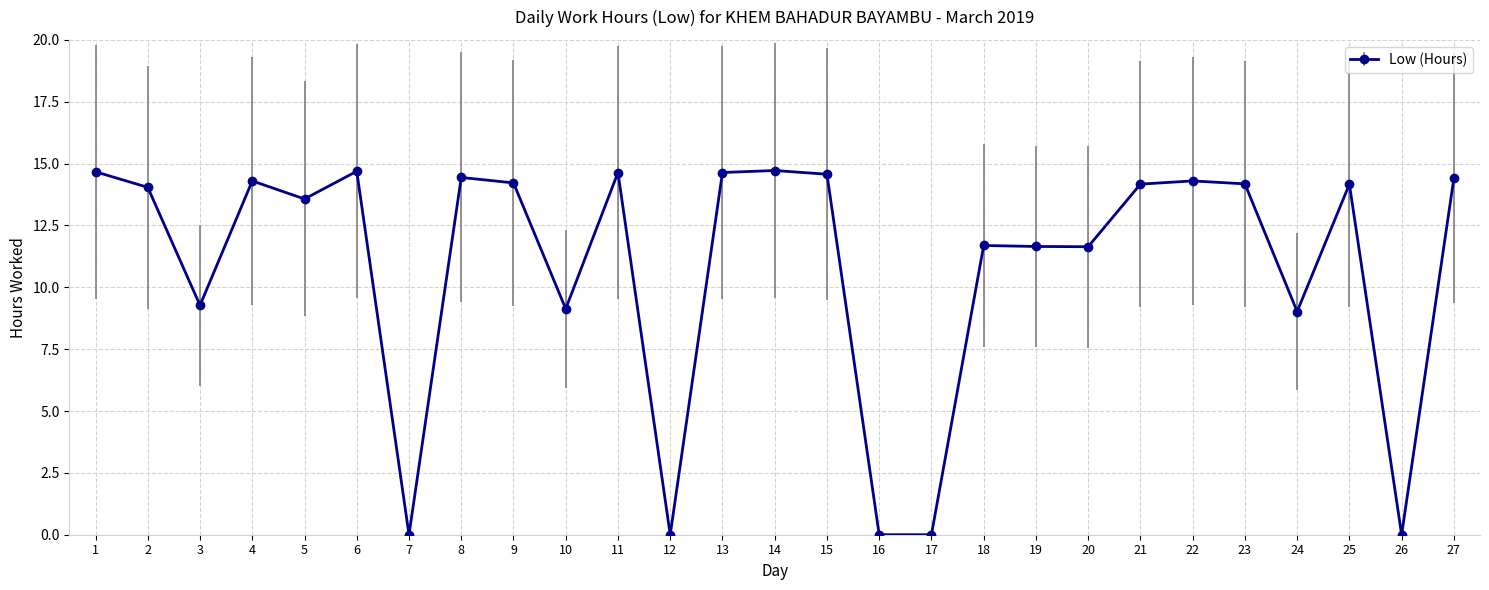

How many distinct data groups are displayed?

1